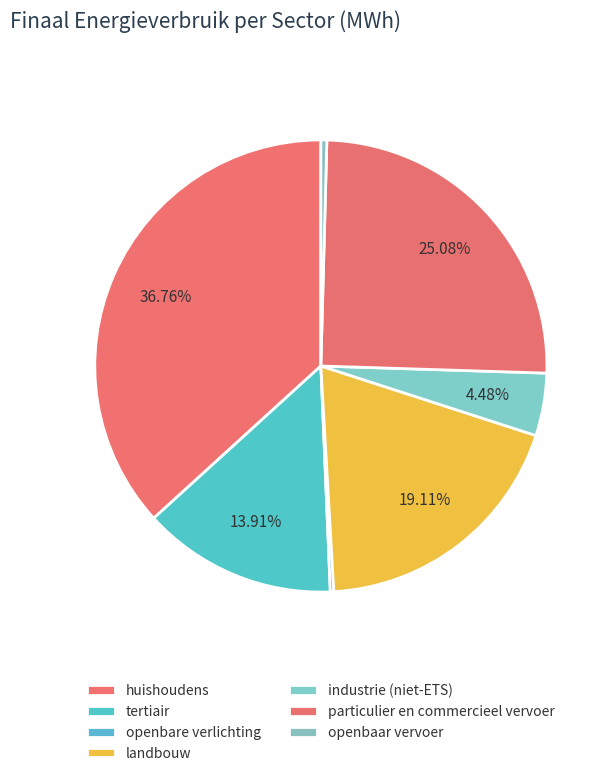

Which category has the smallest portion of the pie?

openbare verlichting